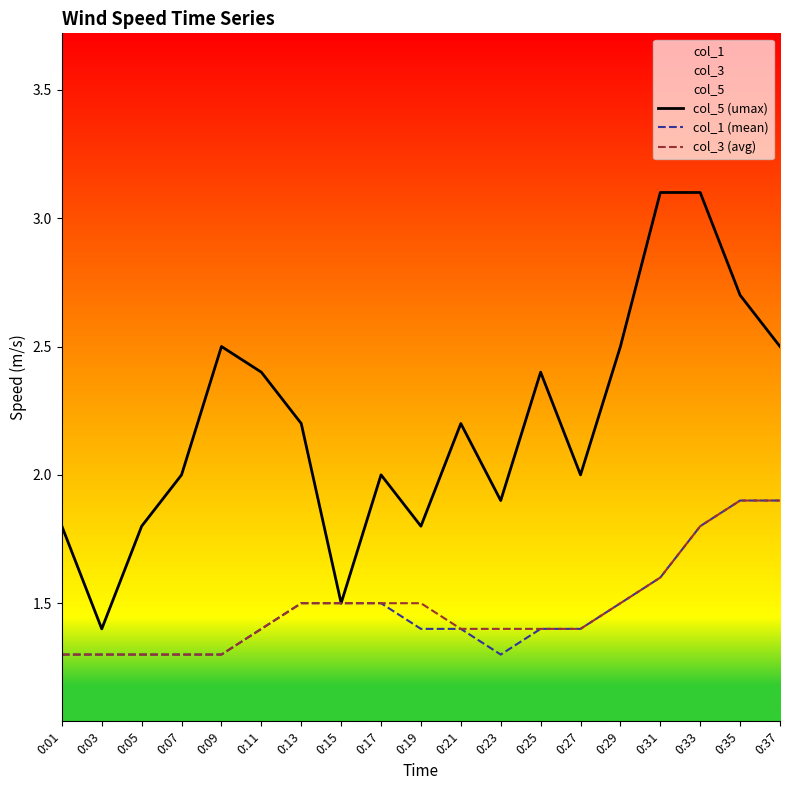

Count the col_3 (avg) values in the range 1 to 2.

19